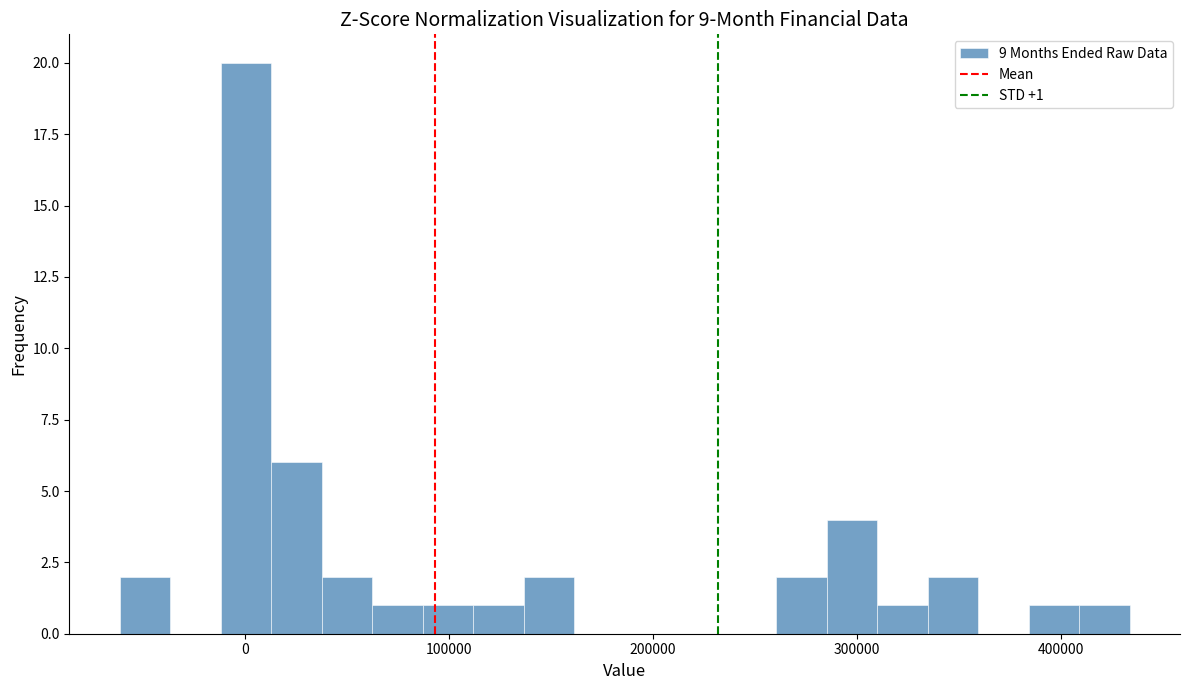

Read against the x-axis, roughly where is the centre of the tallest bar?

0